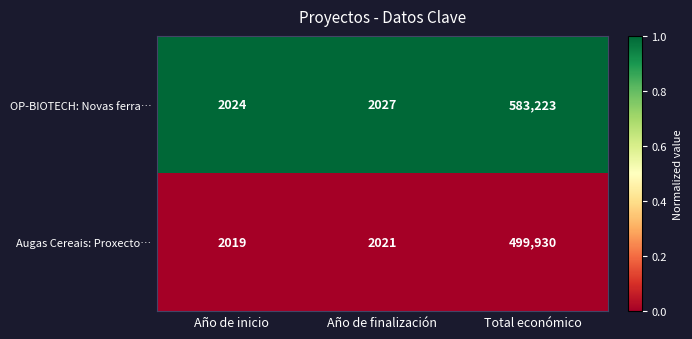

The Augas Cereais: Proxecto… series shows 112235 at Total económico. True or false?

False